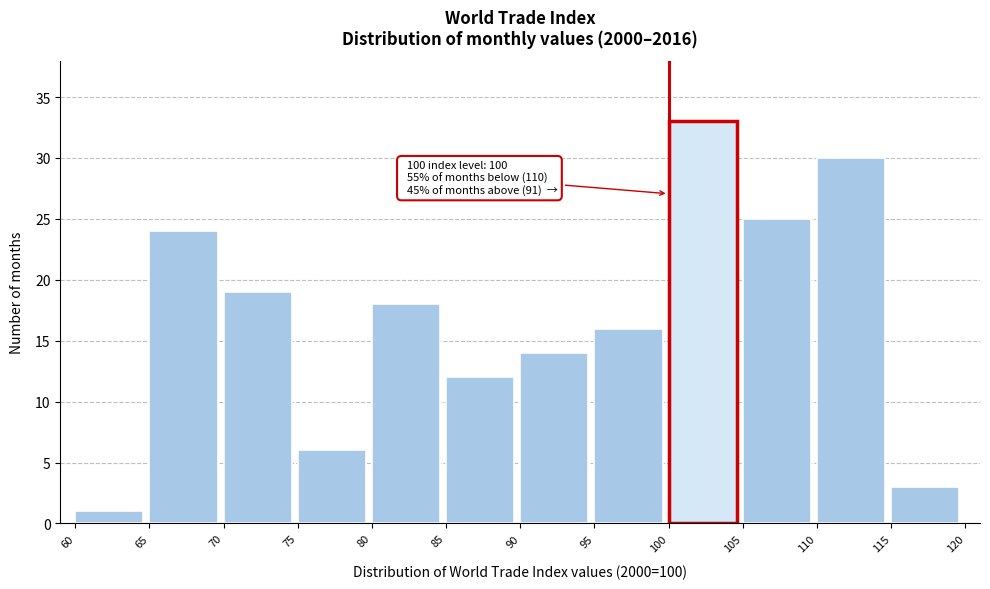

Over which range of the x-axis is the bar tallest?

100 to 105